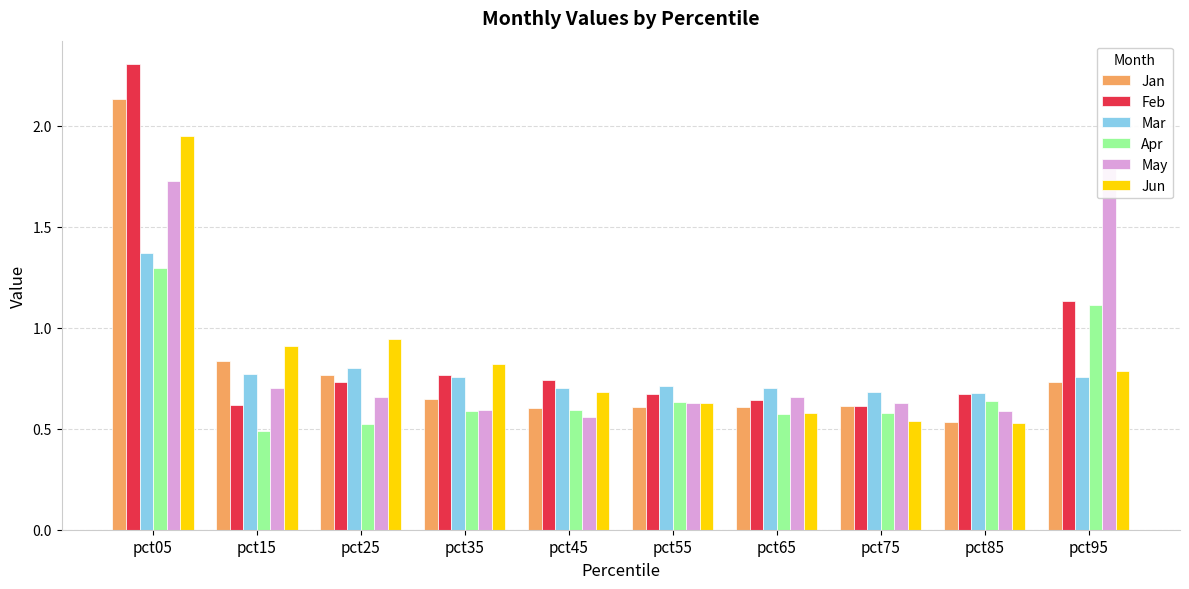

Which series changed the most between pct85 and pct95?

May